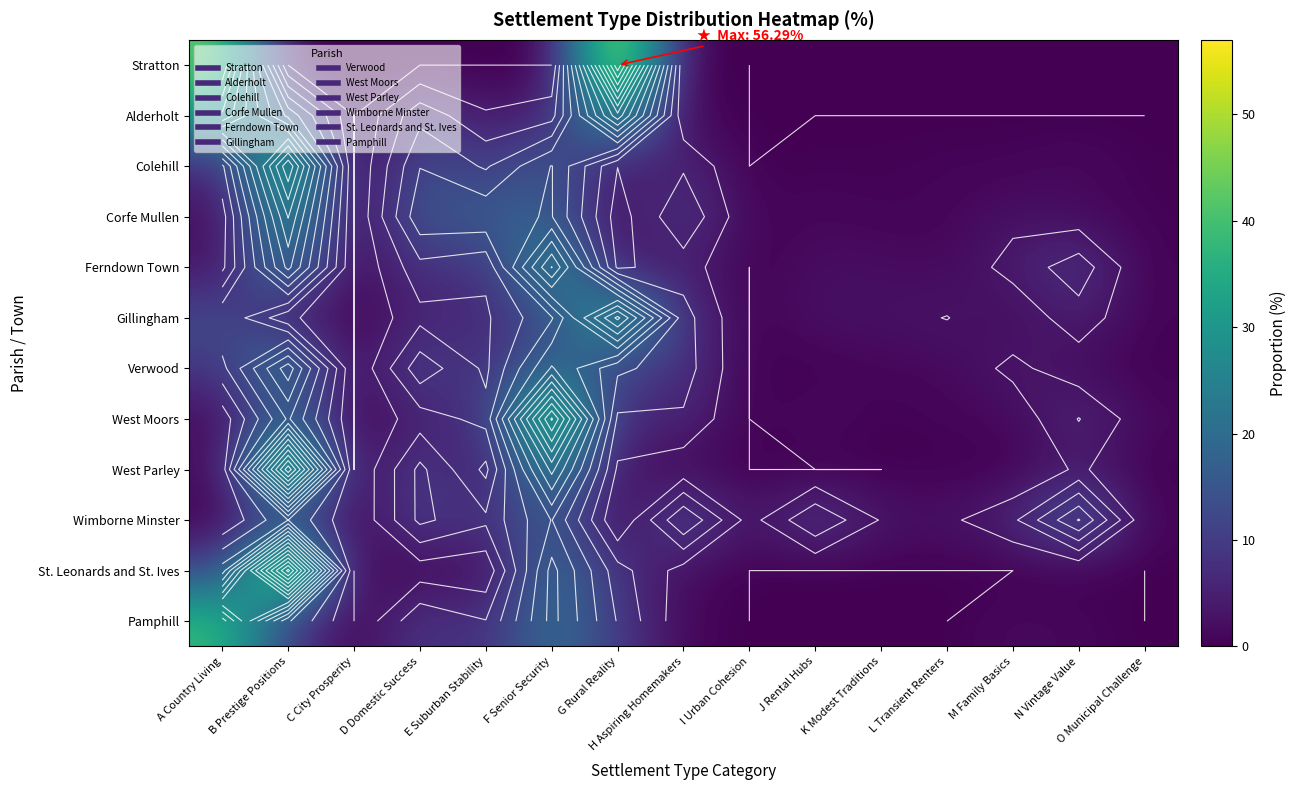

What is the difference between the highest and lowest values at C City Prosperity?

0.1